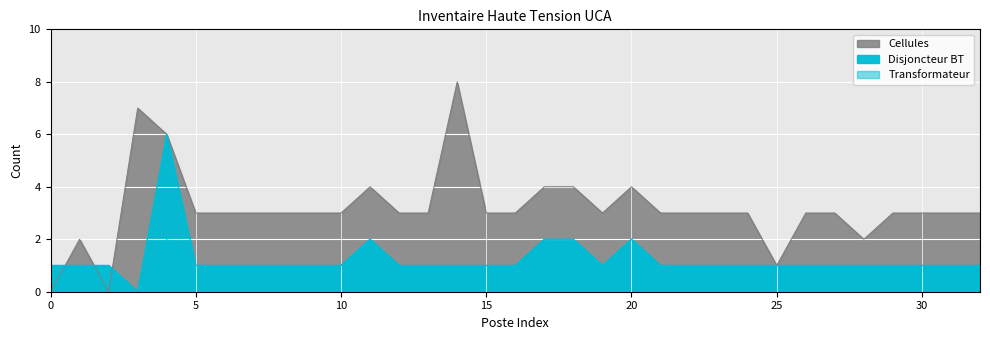

What is the maximum value for Transformateur?

2